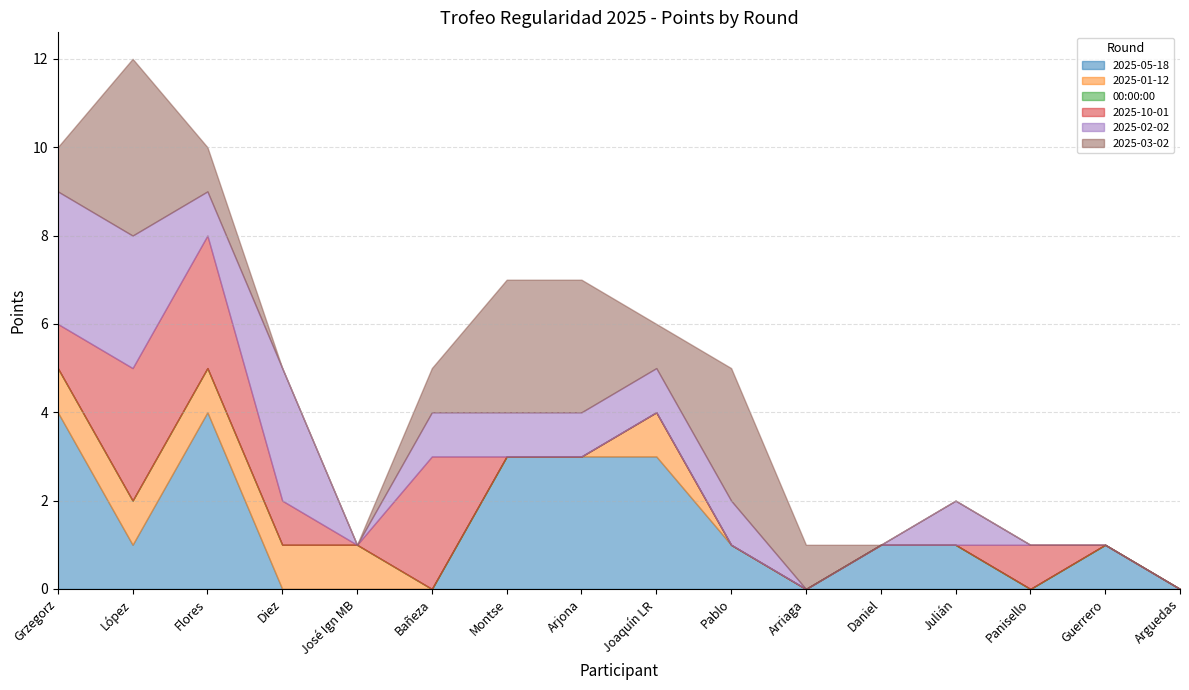

At which category is the sum across all series the highest?

López